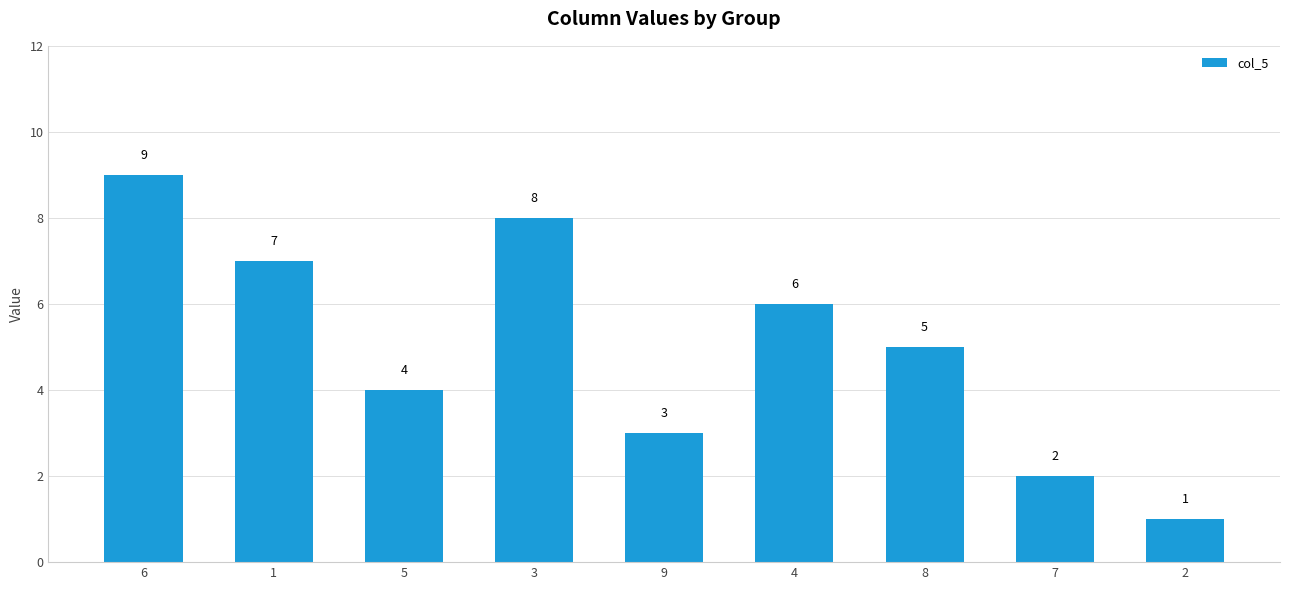

What position from the left is 1?

2